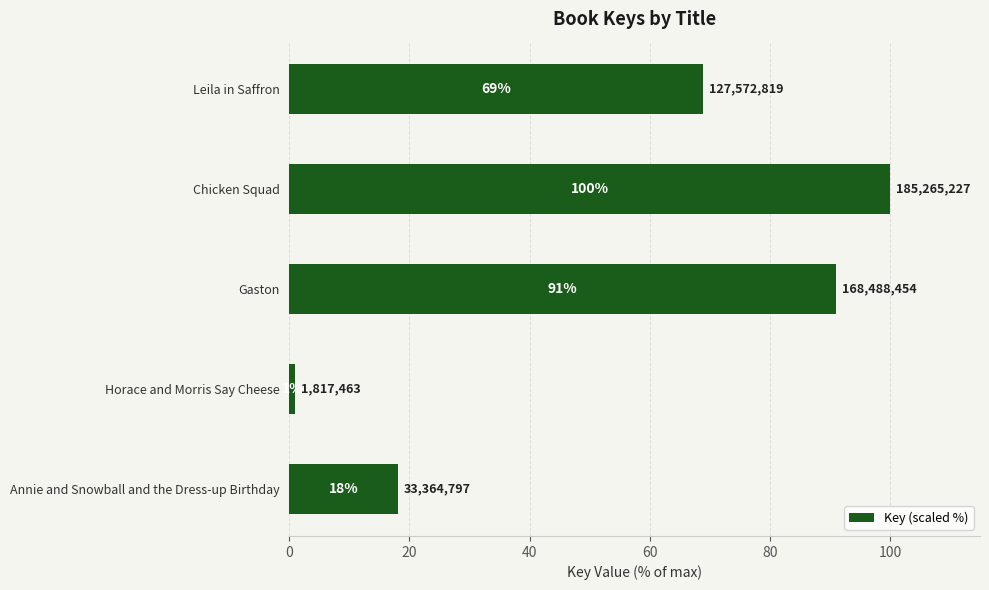

Which label corresponds to the largest value in the chart?

Chicken Squad